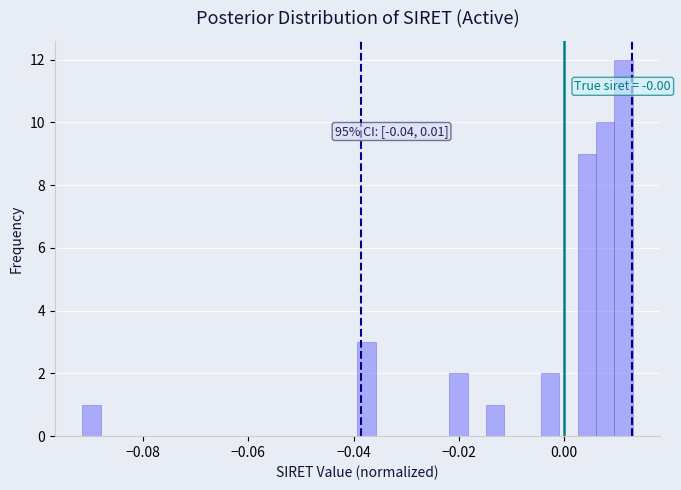

Around what value on the x-axis is the tallest bar? Give the approximate position of its centre, as read against the axis.

0.012